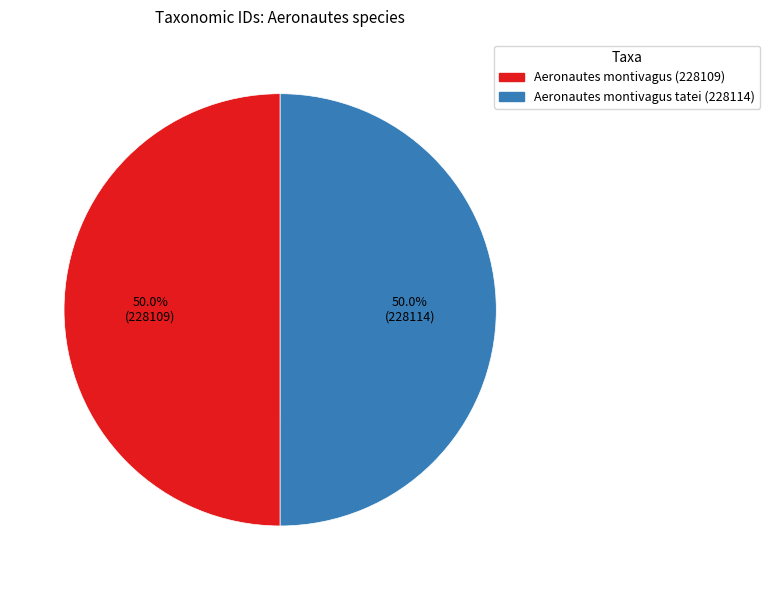

Approximately how many times larger is the value at Aeronautes montivagus (228109) compared to Aeronautes montivagus tatei (228114)?

1.0